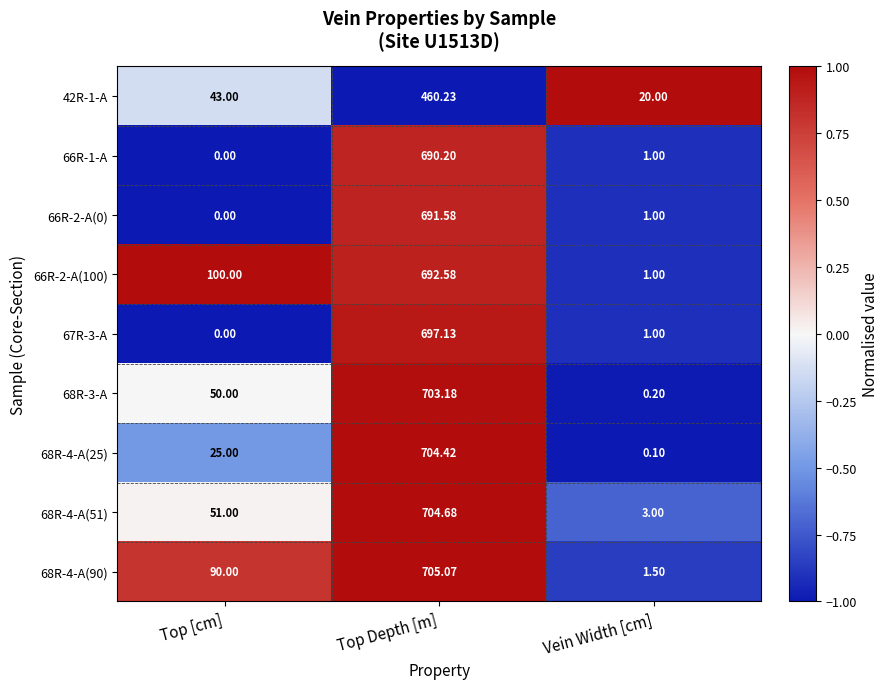

Rank the series at Top Depth [m] from highest to lowest value.

68R-4-A(90), 68R-4-A(51), 68R-4-A(25), 68R-3-A, 67R-3-A, 66R-2-A(100), 66R-2-A(0), 66R-1-A, 42R-1-A